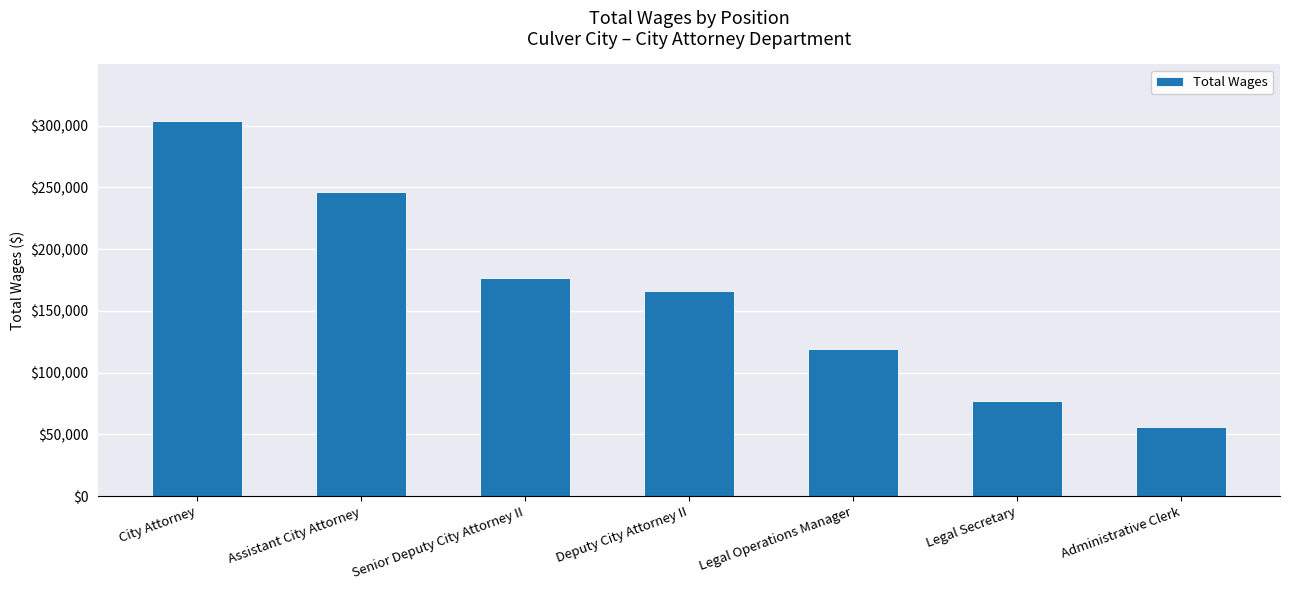

Rank the categories by value from lowest to highest.

Administrative Clerk, Legal Secretary, Legal Operations Manager, Deputy City Attorney II, Senior Deputy City Attorney II, Assistant City Attorney, City Attorney